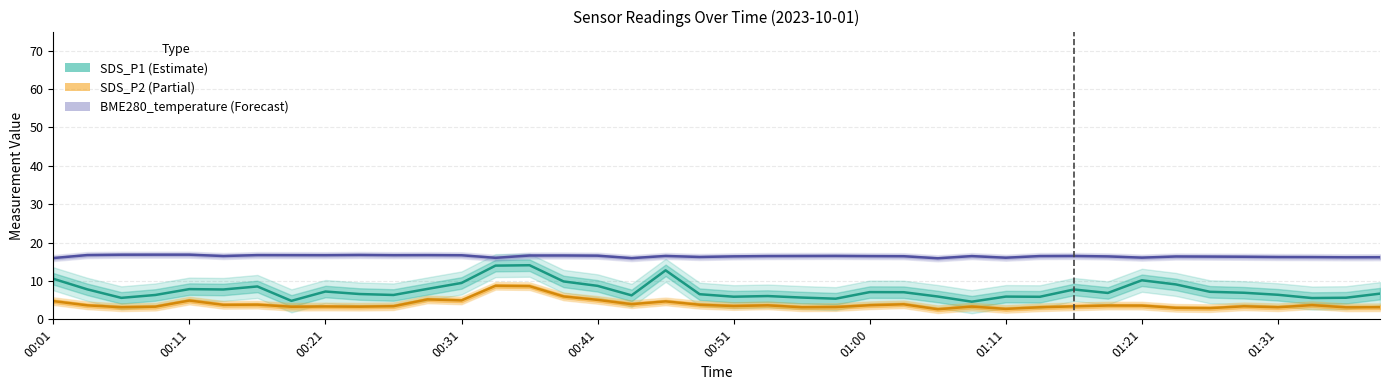

Which series has the largest total across all categories?

BME280_temperature (Forecast)